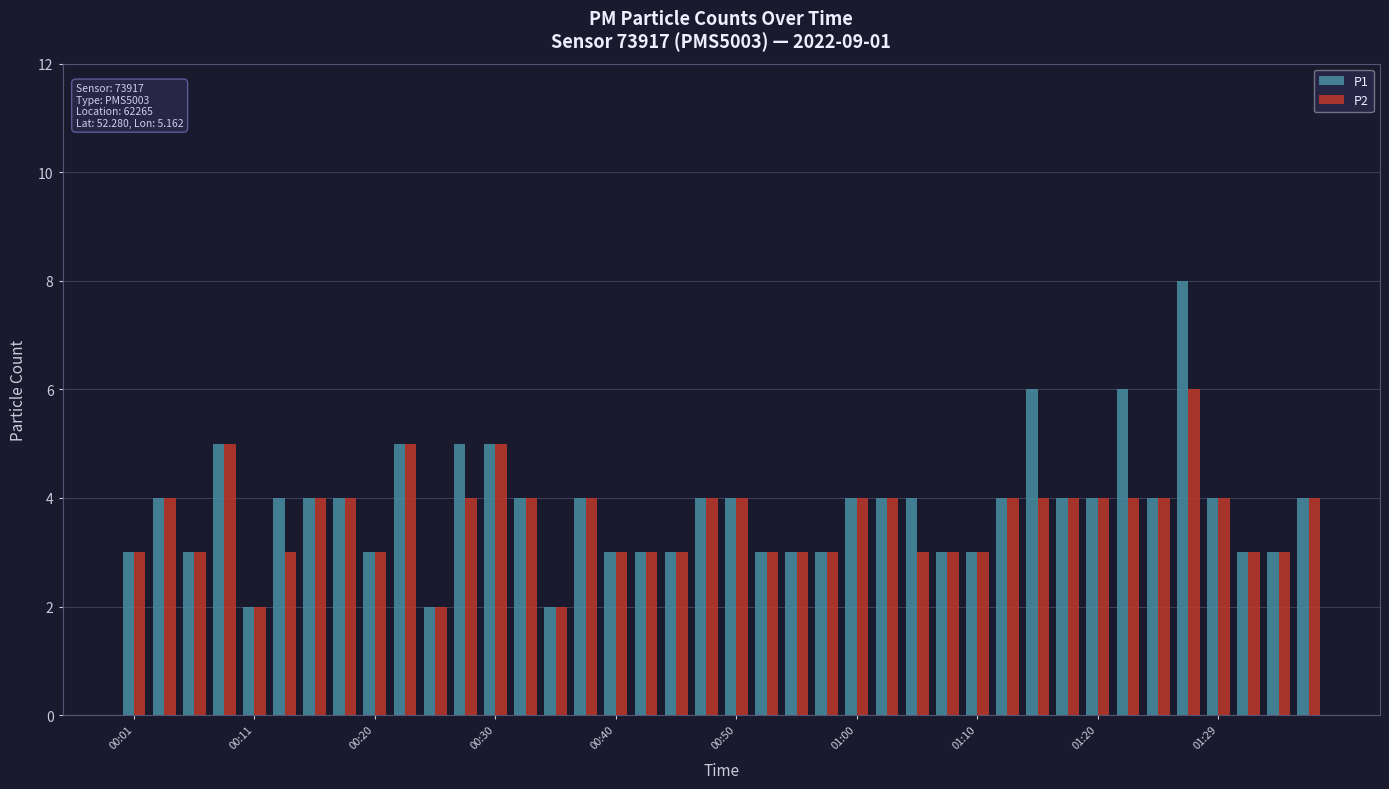

How many groups of bars are there?

40